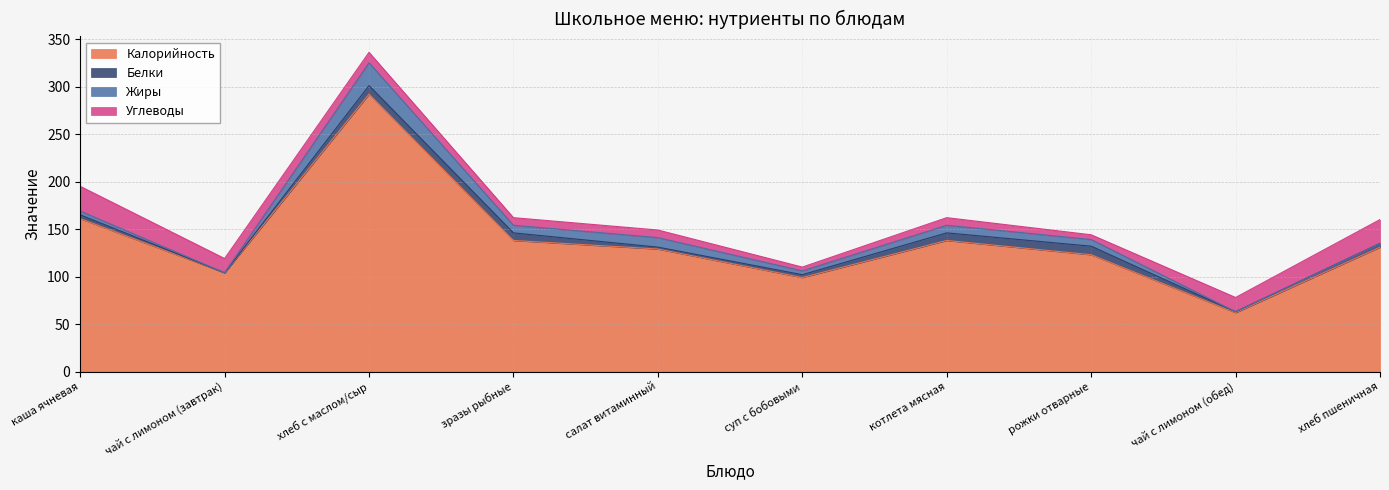

At which category does Углеводы reach its first local valley?

суп с бобовыми